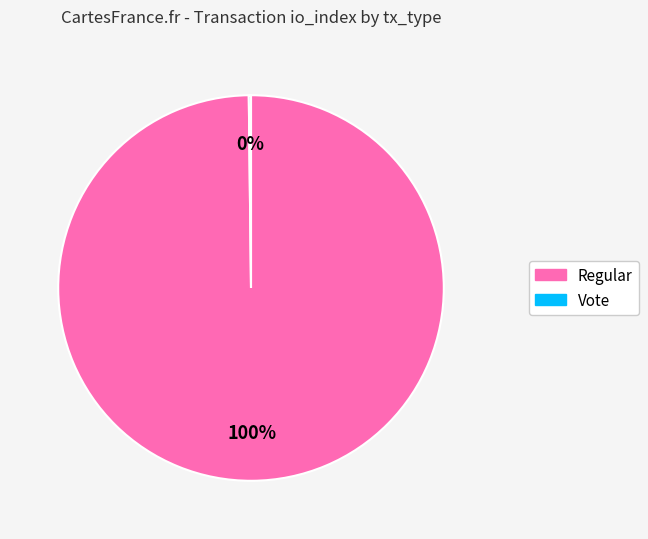

True or false: Regular accounts for 94% of the total.

False